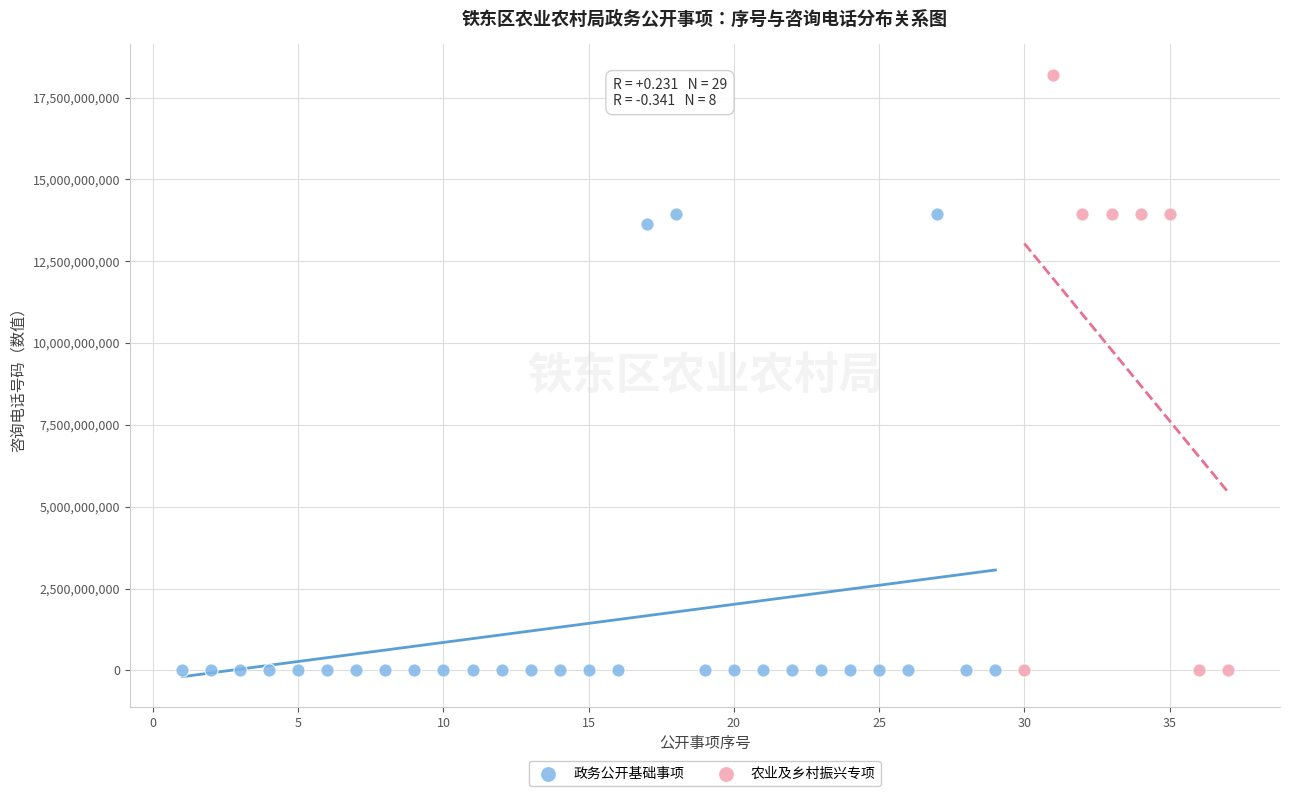

Which series has the widest spread of Y values?

农业及乡村振兴专项